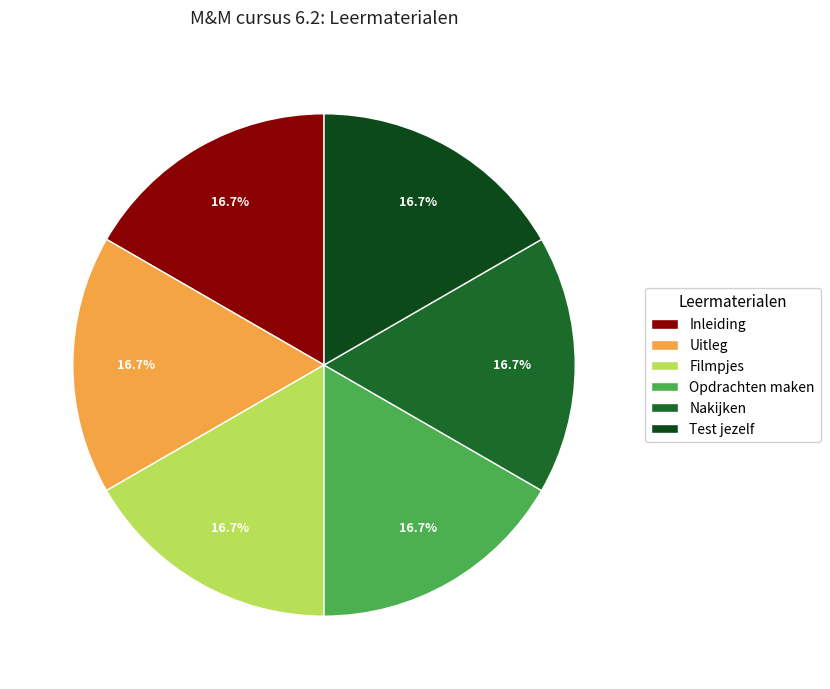

What is the largest slice in the pie chart?

Test jezelf